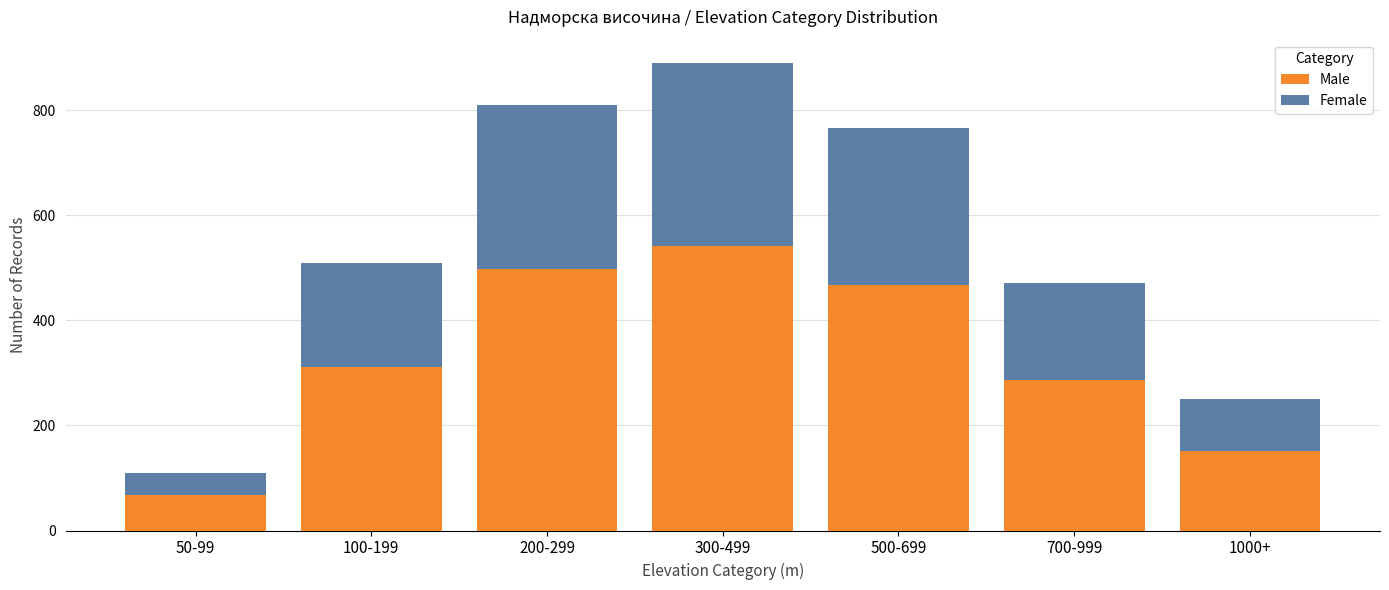

Reading left to right, list the values for the Male series.

68	312	498	542	468	286	152